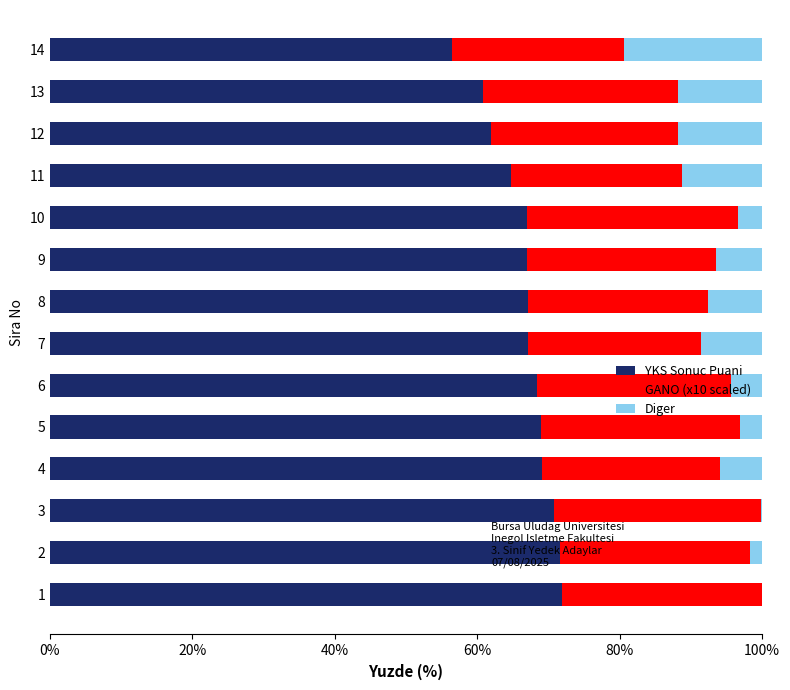

What is the total value across all series at 5?

100.0